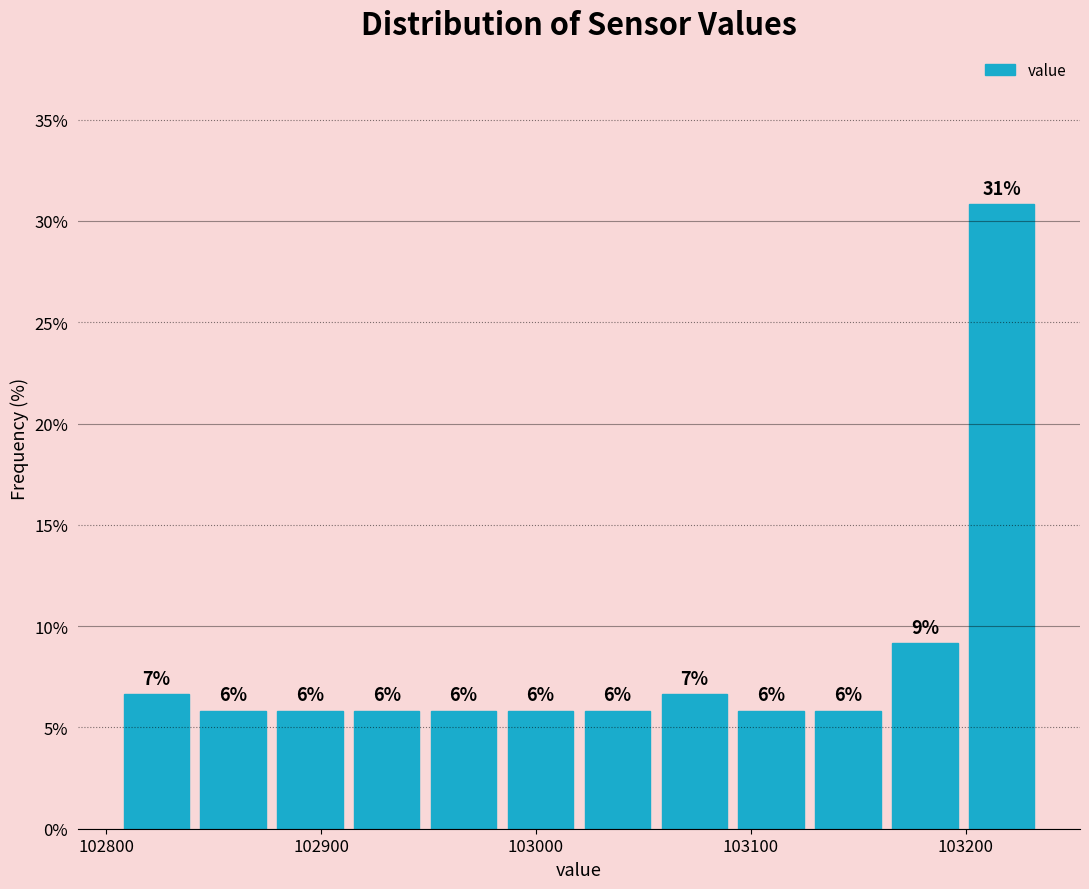

Around what value on the x-axis is the tallest bar? Give the approximate position of its centre, as read against the axis.

103220